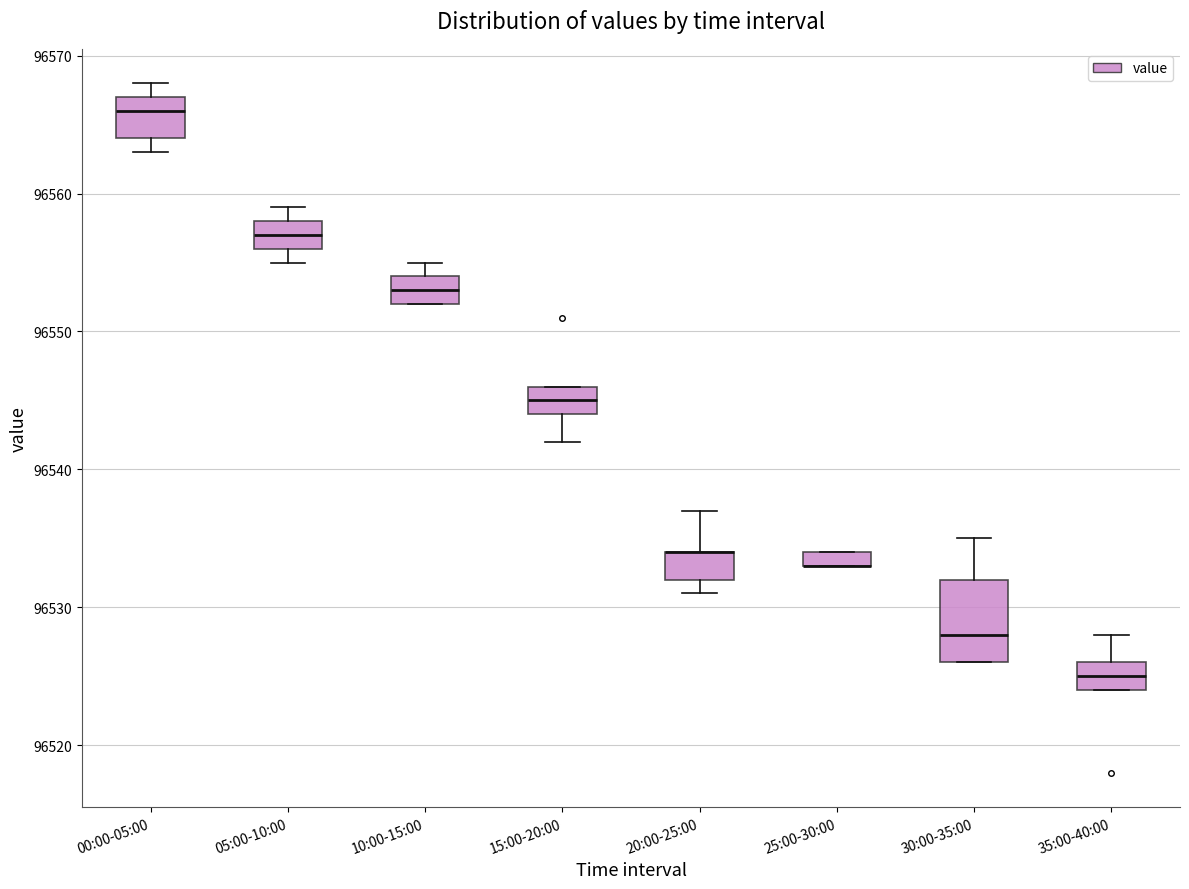

Which box is the tallest, from its lower edge to its upper edge?

30:00-35:00